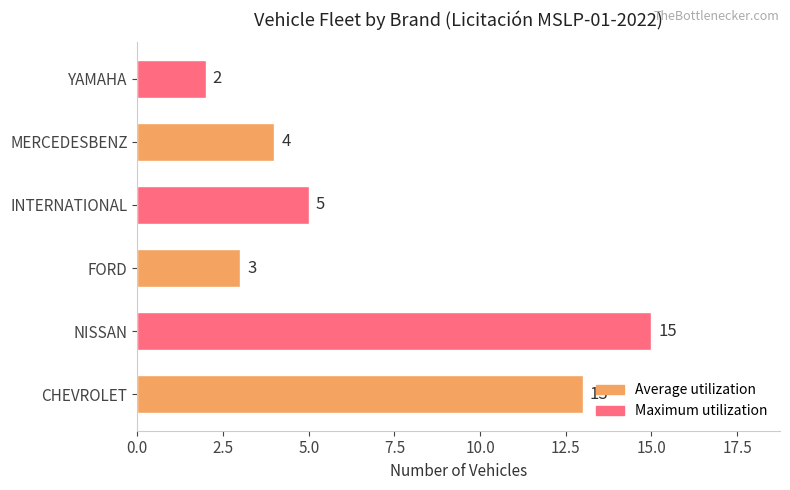

What is the sum of all values?

42